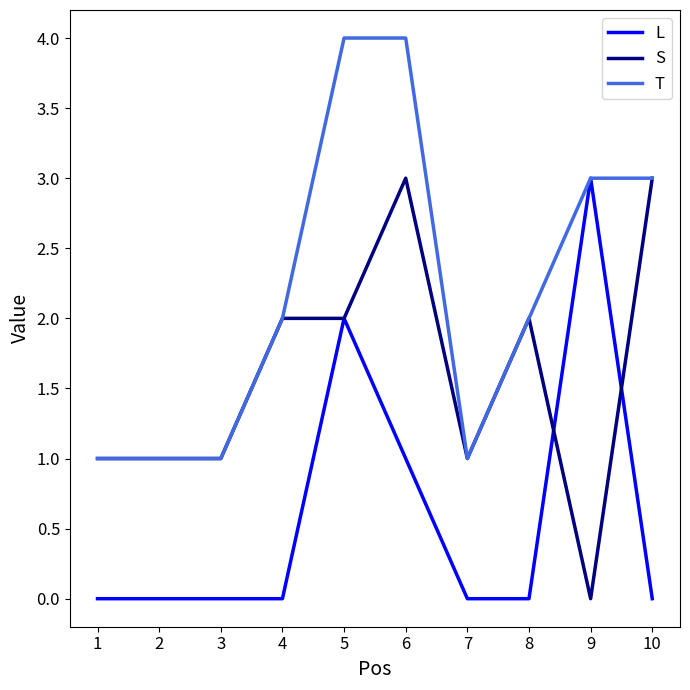

Read the L value at 9.

3